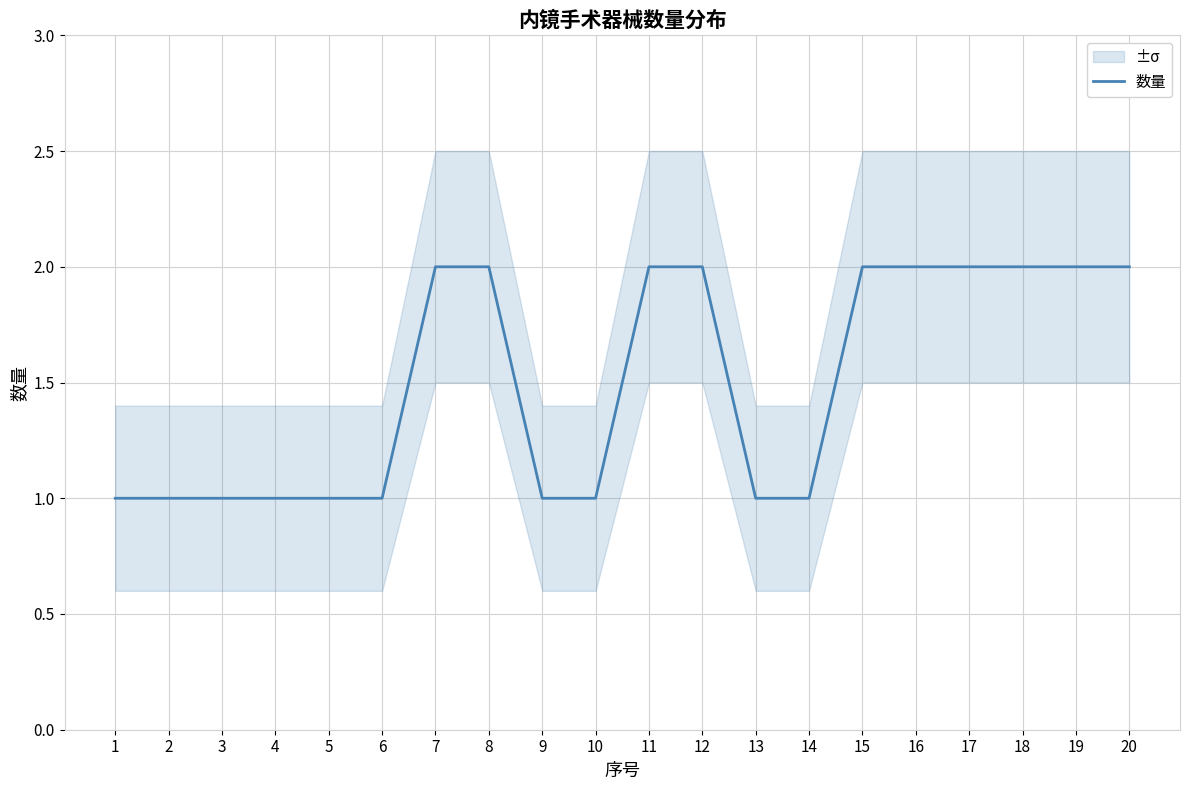

The chart shows a value of 2 at 18. True or false?

True